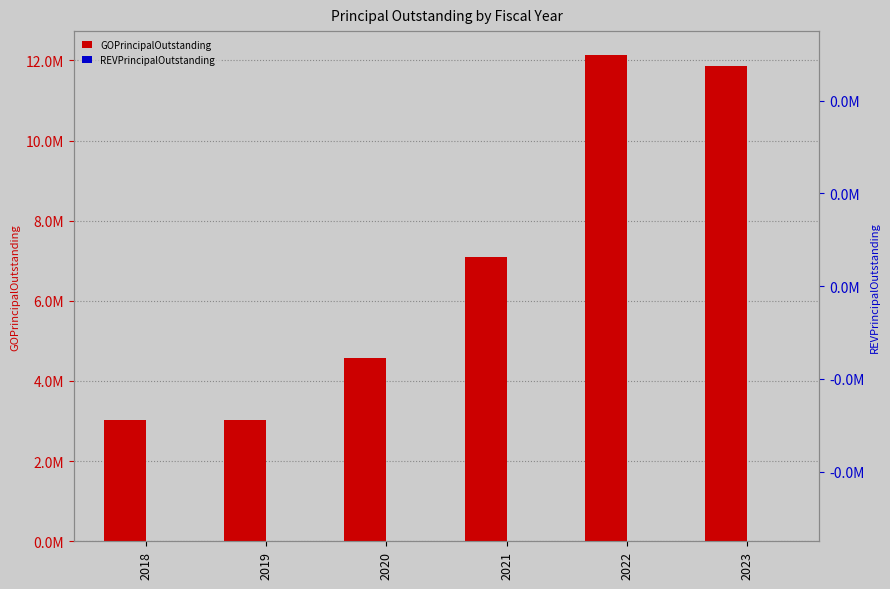

Is the value of REVPrincipalOutstanding at 2020 greater than the value of GOPrincipalOutstanding at 2020?

No